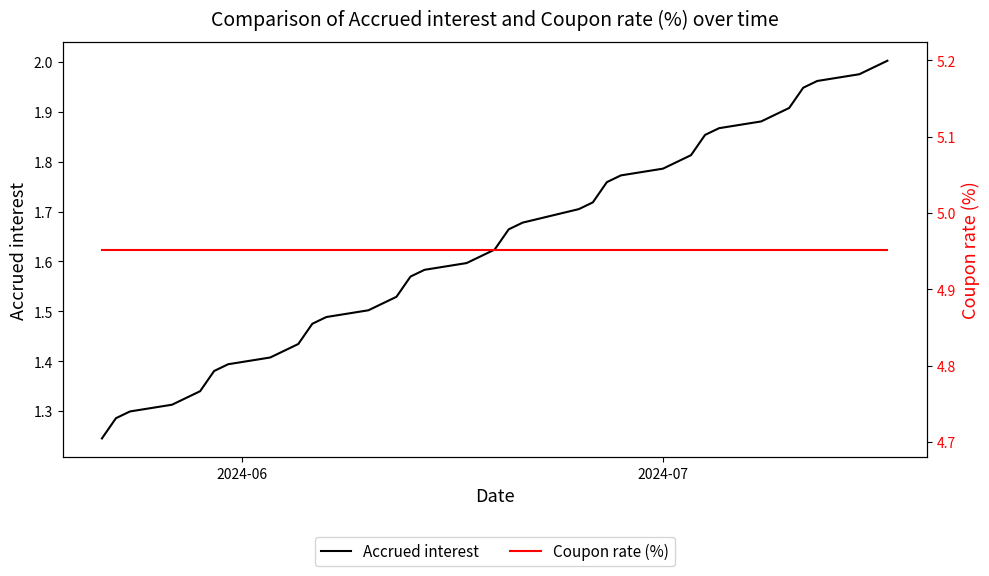

Which series has the largest range (max minus min)?

Accrued interest